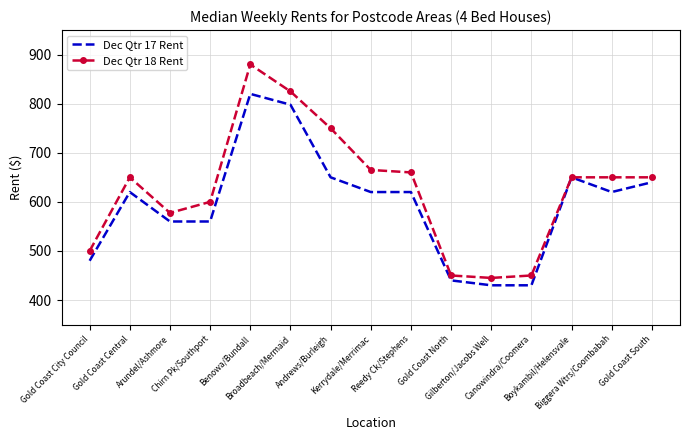

How many values in the Dec Qtr 18 Rent series are below 650?

6